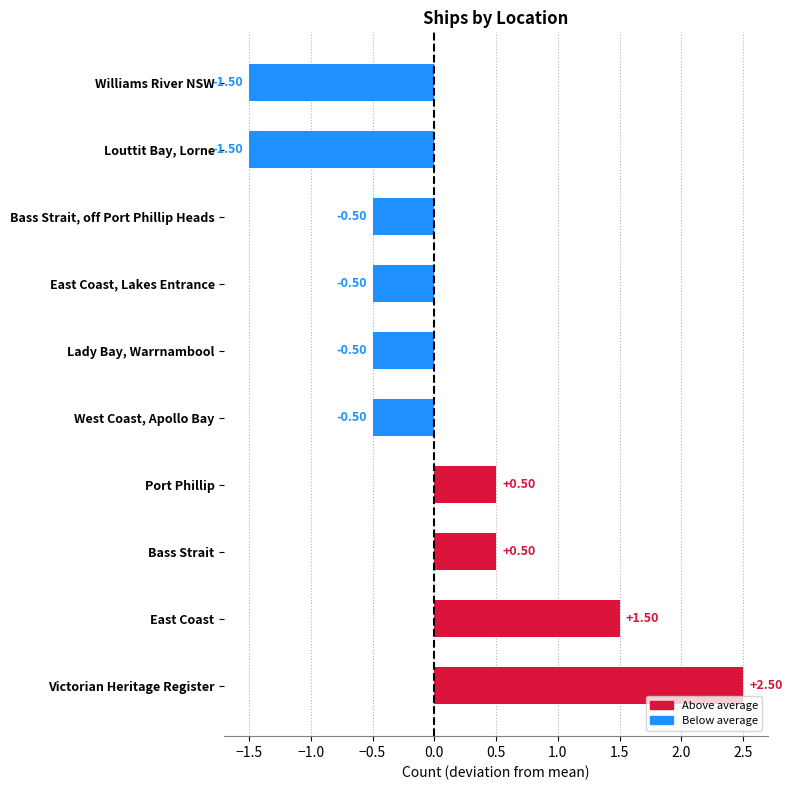

How many bars are there in total?

10